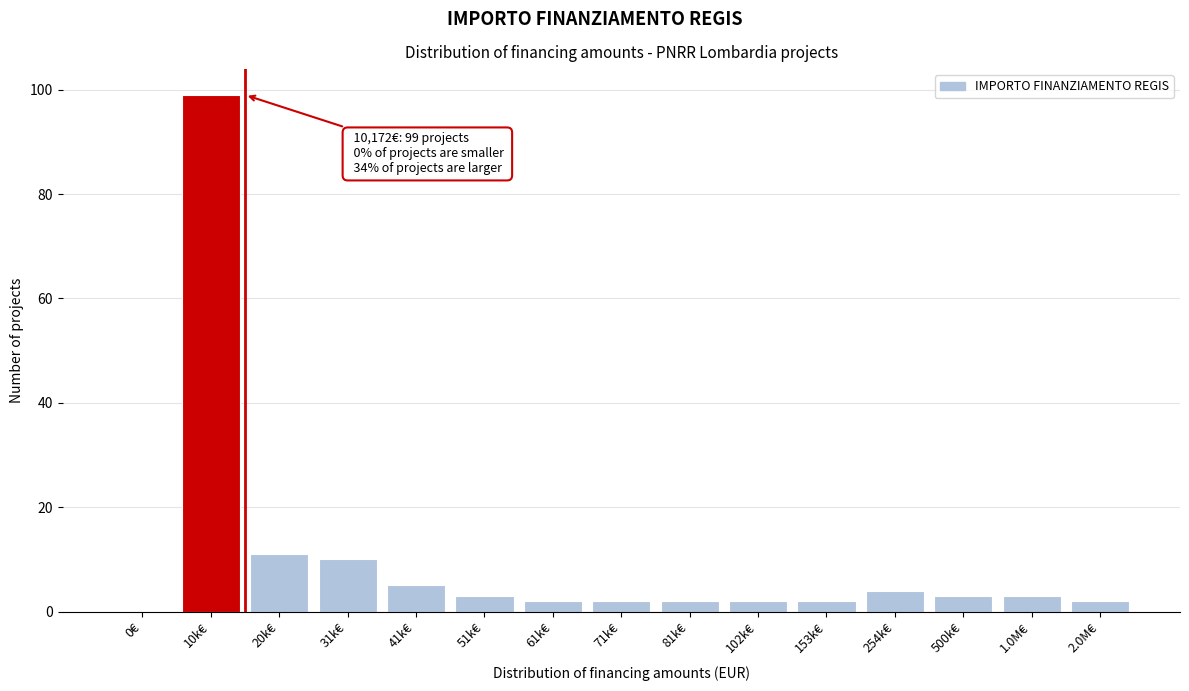

Reading left to right, extract all data points from this chart.

0€=0	10k€=99	20k€=11	31k€=10	41k€=5	51k€=3	61k€=2	71k€=2	81k€=2	102k€=2	153k€=2	254k€=4	500k€=3	1.0M€=3	2.0M€=2